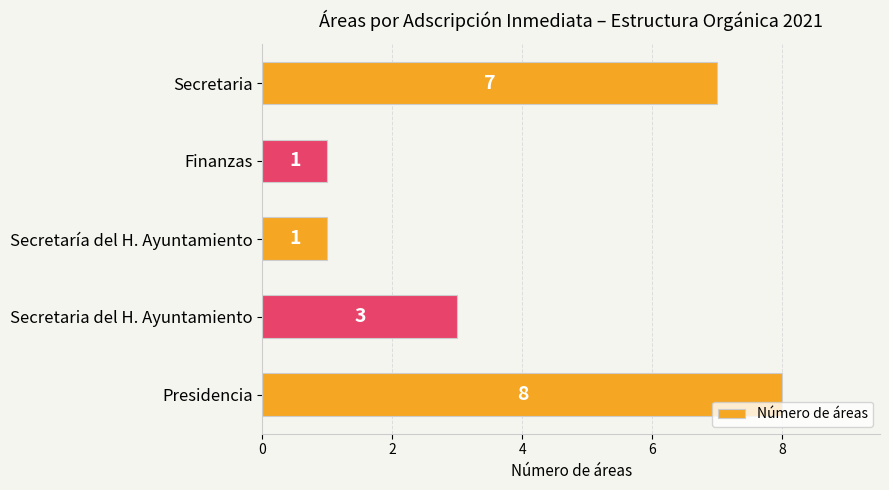

What is the change in value from Presidencia to Secretaría del H. Ayuntamiento?

-7